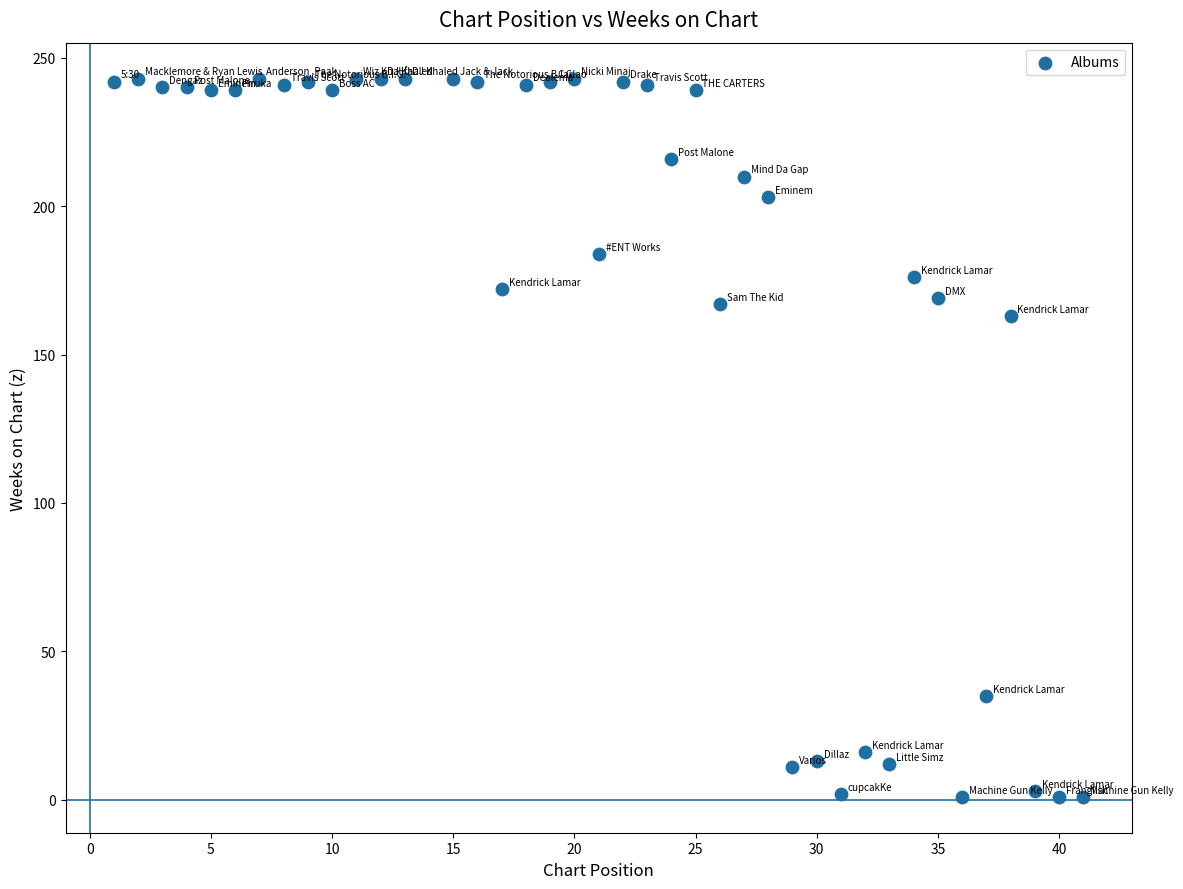

What is the range of Y values (max minus min)?

242